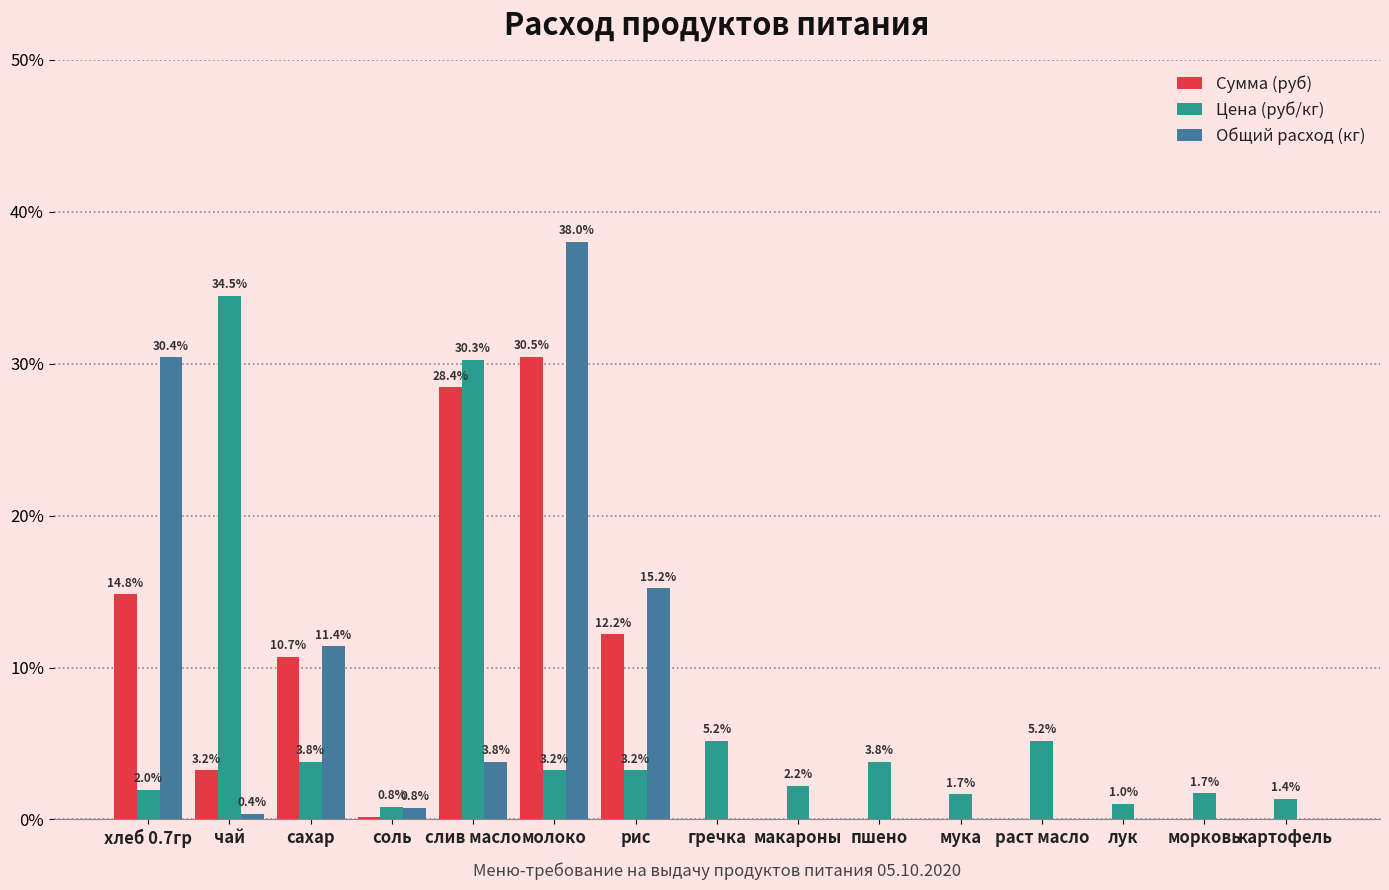

What is the spread (max minus min) of values at соль?

0.7